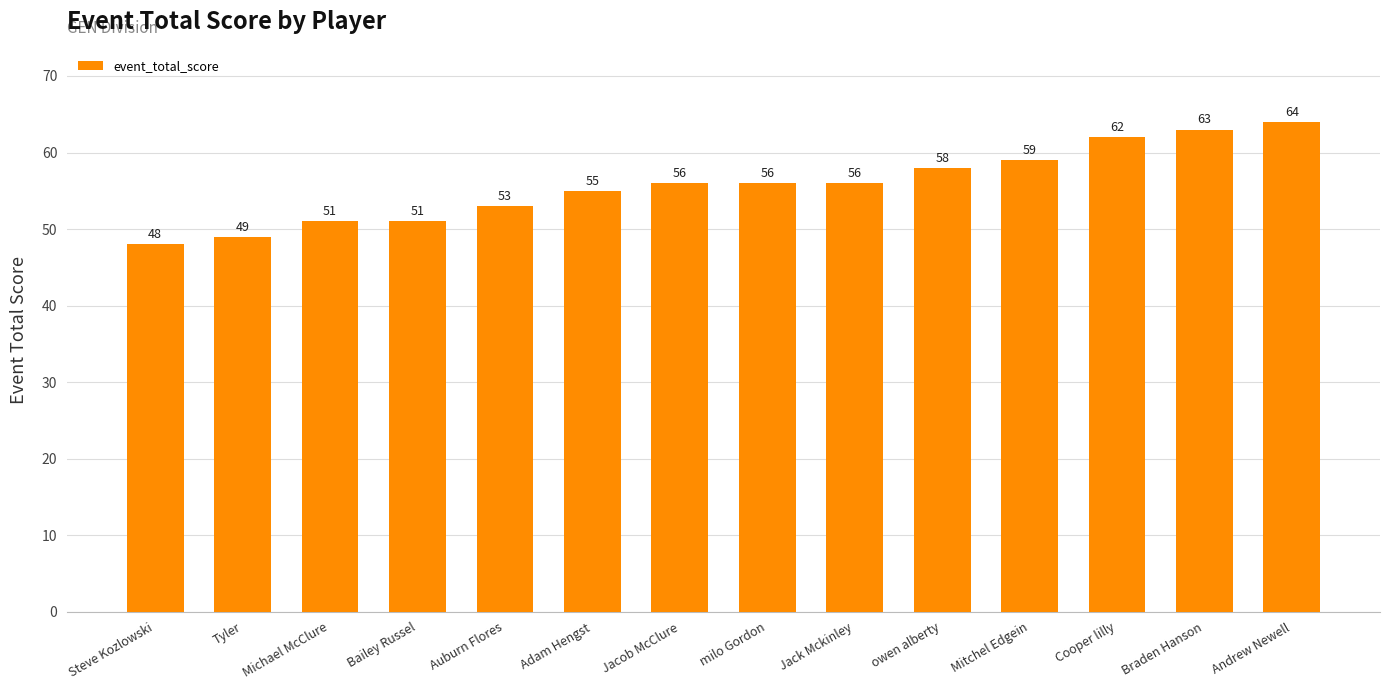

What is the change in value from Steve Kozlowski to Jacob McClure?

+8